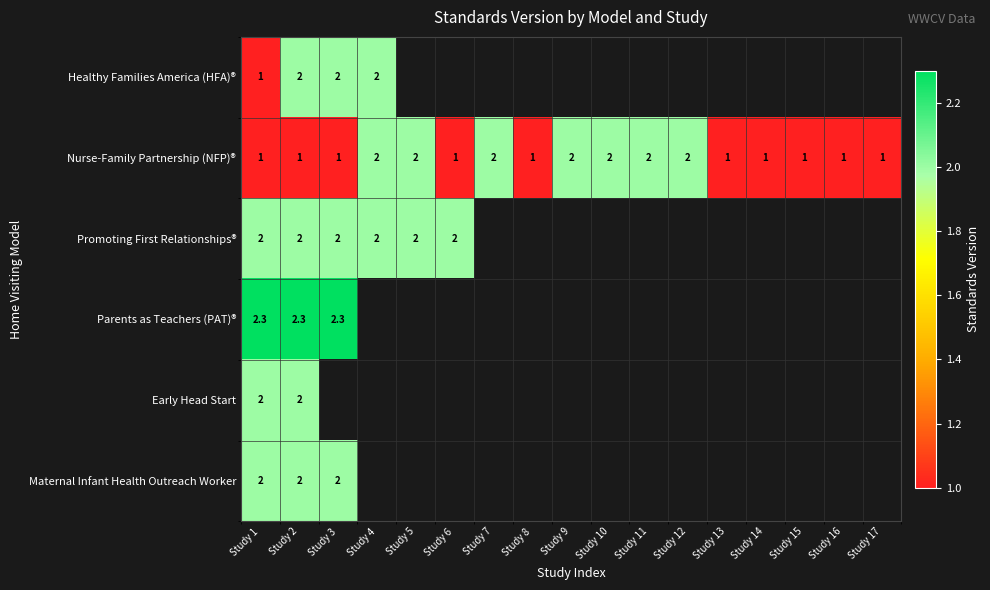

What is the difference between the highest and lowest values at Study 2?

1.3